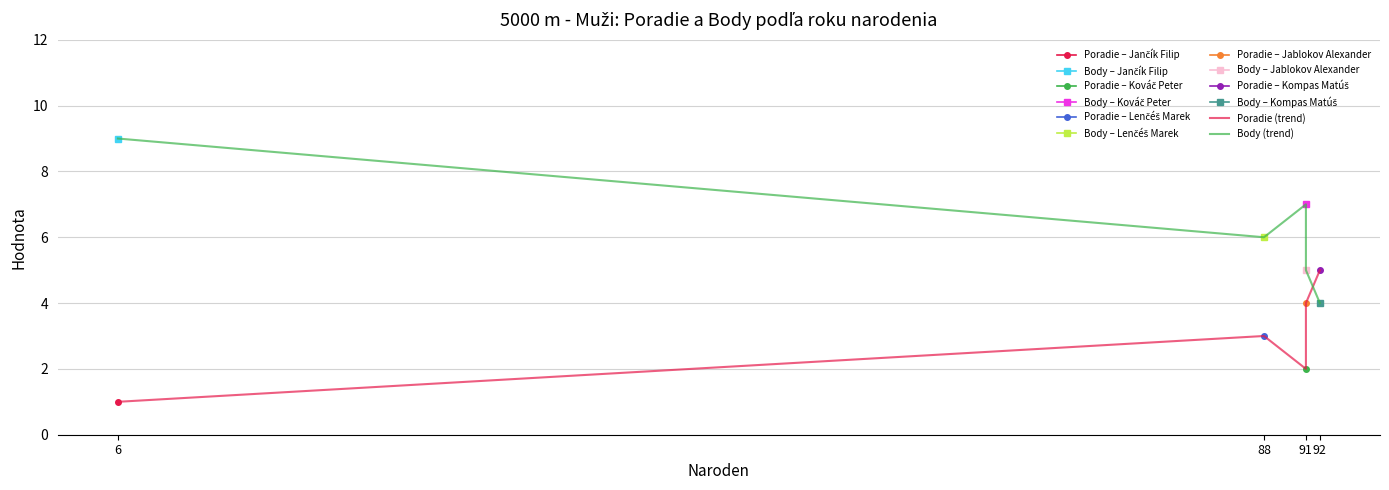

Where is Body (trend) nearest to the value 6?

88